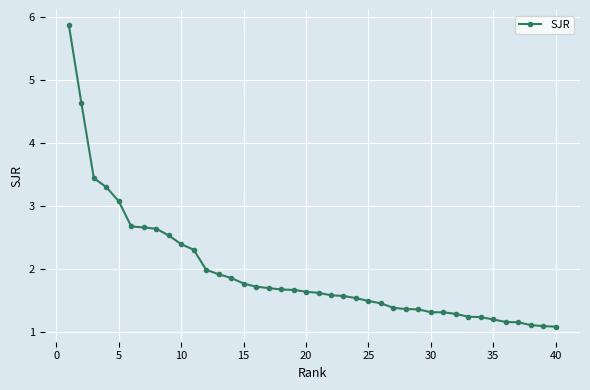

What is the minimum value shown in the chart?

1.1